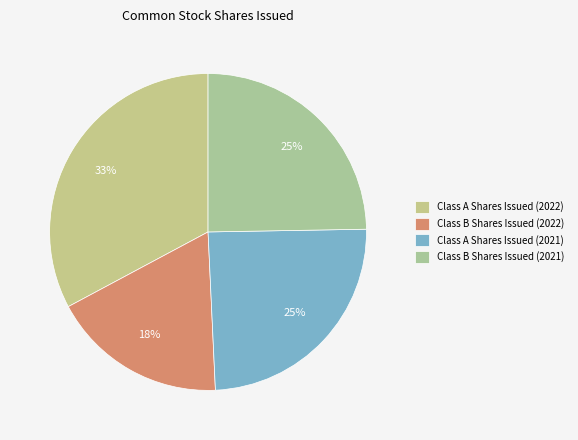

Which slice is the largest?

Class A Shares Issued (2022)